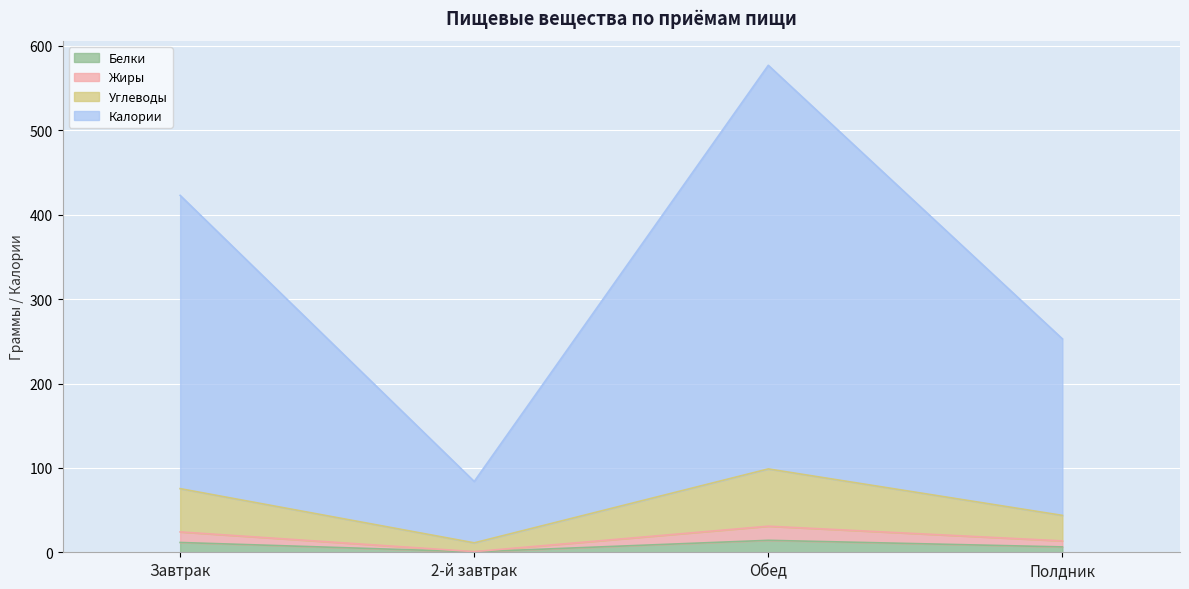

What is the total value across all series at Обед?

577.1